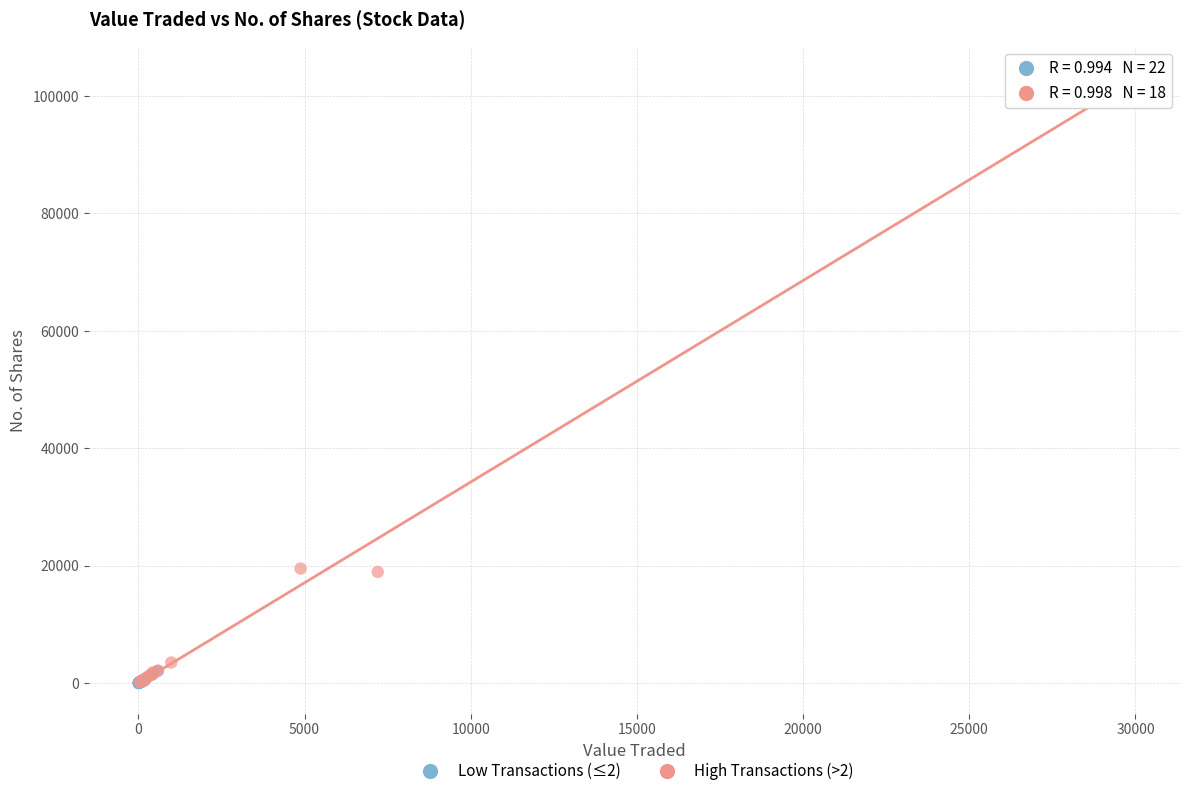

Which series reaches the maximum Y coordinate?

High Transactions (>2)